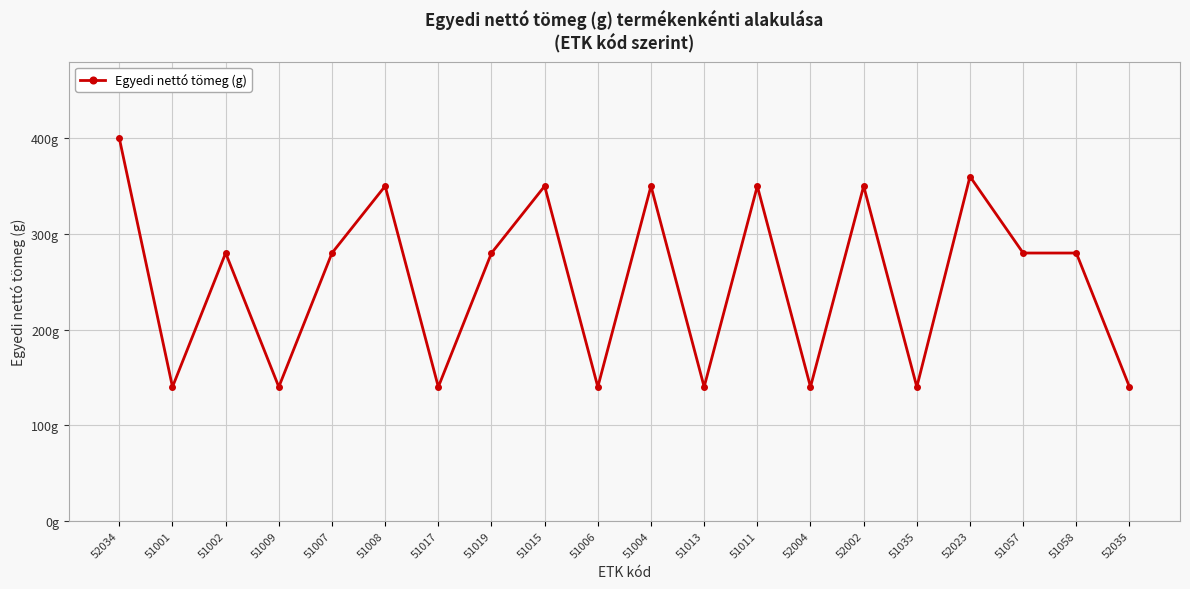

Does the chart display data point markers on the line(s)?

Yes